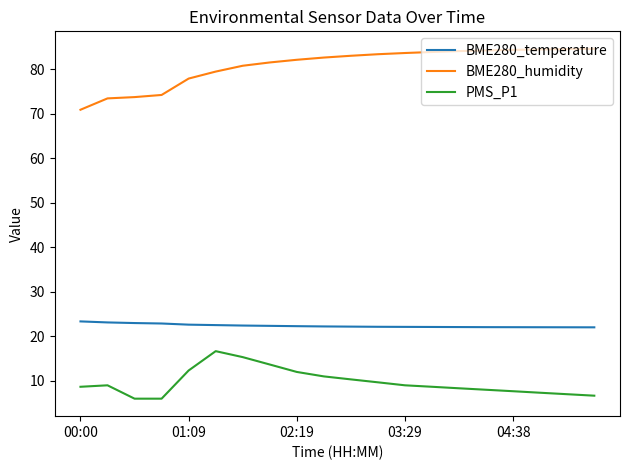

True or false: BME280_temperature and PMS_P1 intersect in this chart.

False